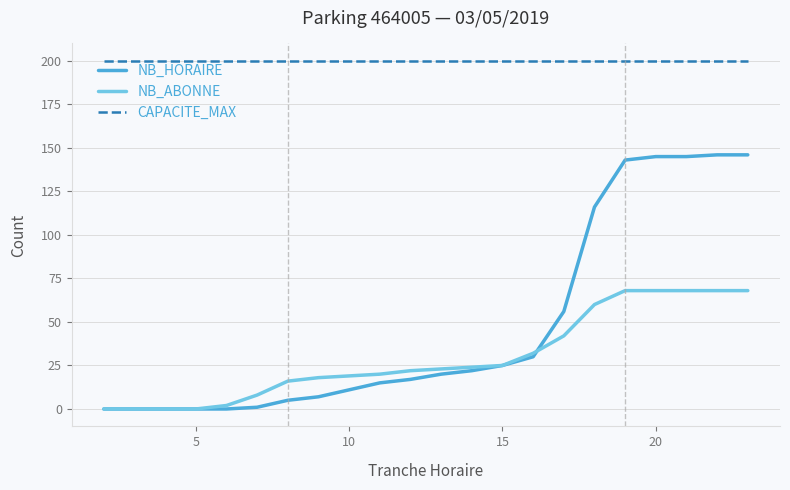

Which series has the widest spread of values?

NB_HORAIRE